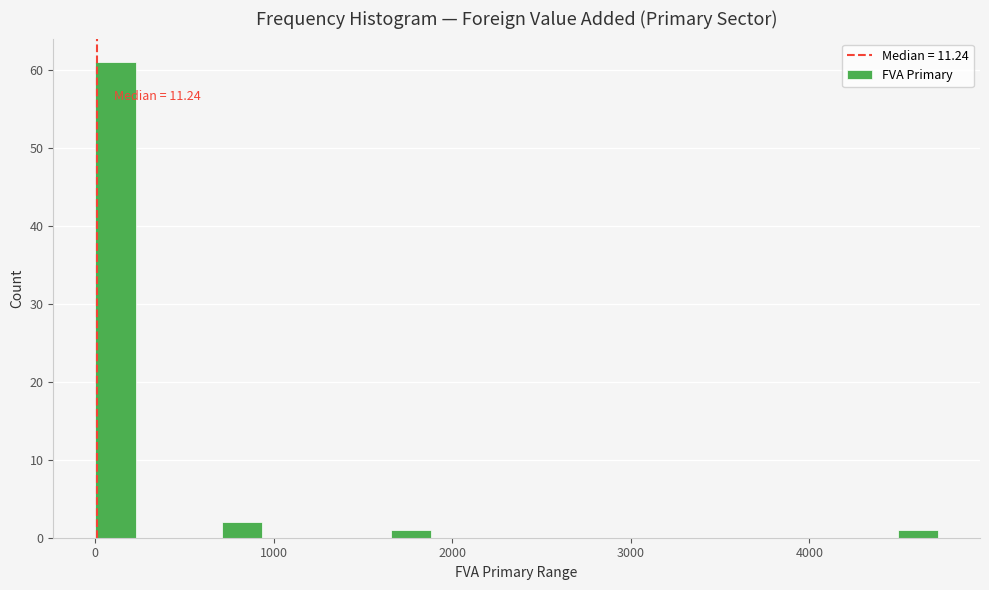

Read against the x-axis, roughly where is the centre of the tallest bar?

100